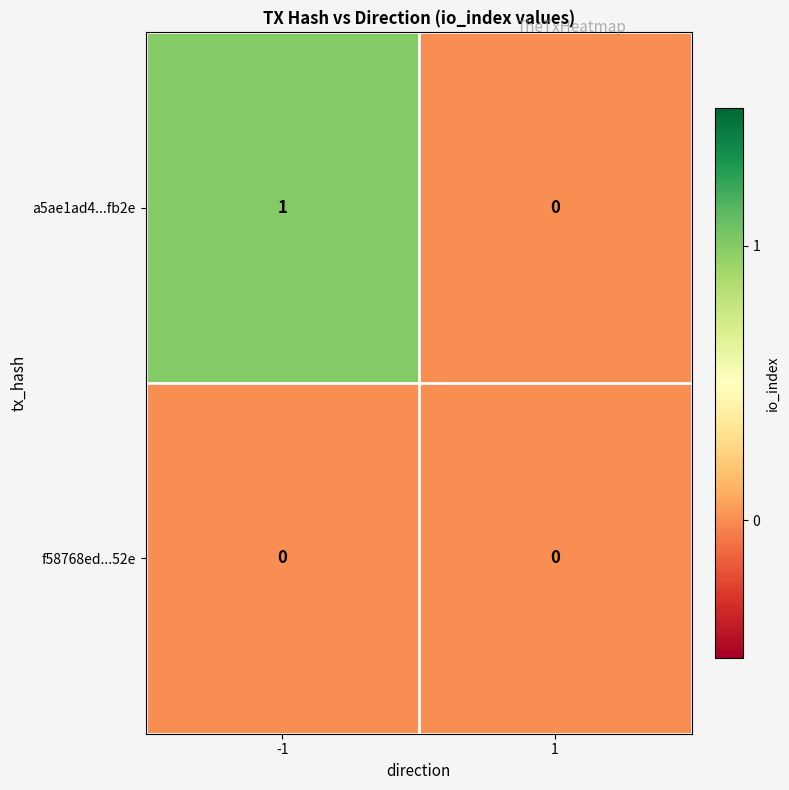

Count the number of data series in this chart.

2